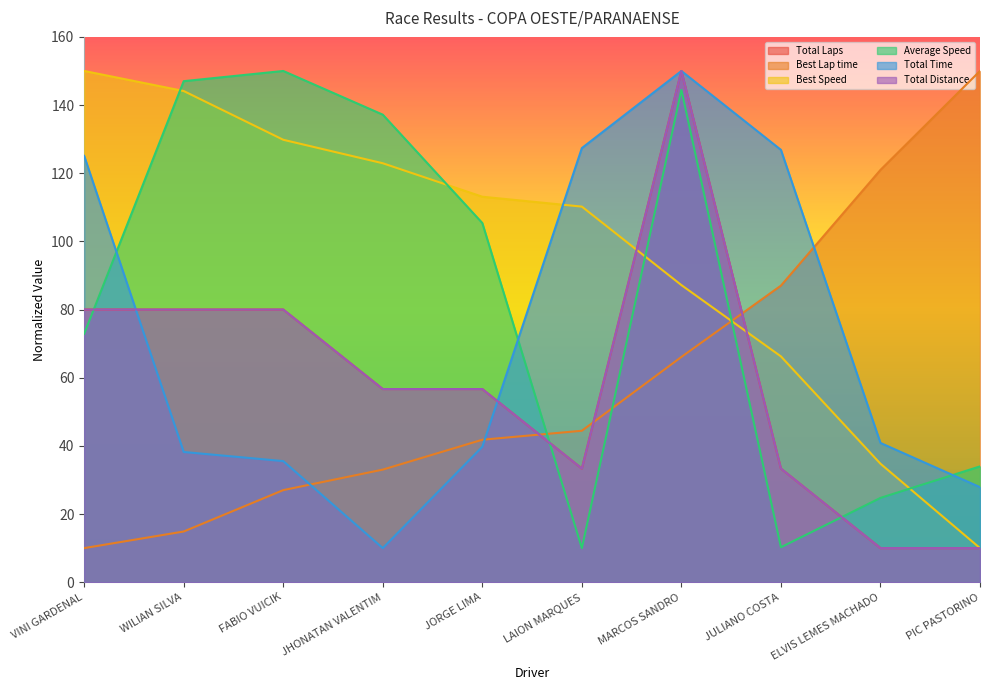

At ELVIS LEMES MACHADO, list the series in order from largest to smallest.

Best Lap time, Total Time, Best Speed, Average Speed, Total Laps, Total Distance